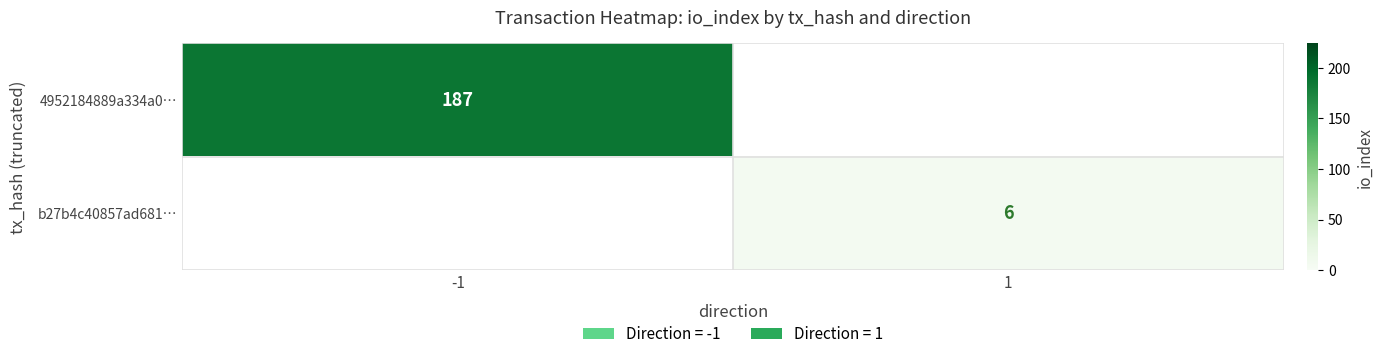

True or false: b27b4c40857ad681… has a value of 8 at 1.

False